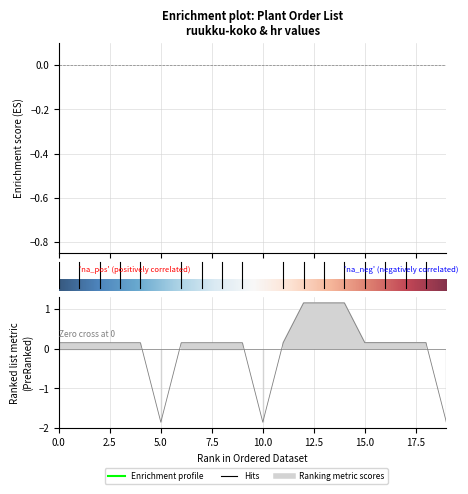

The chart shows a value of 0.3 at Achillea Terracotta. True or false?

False